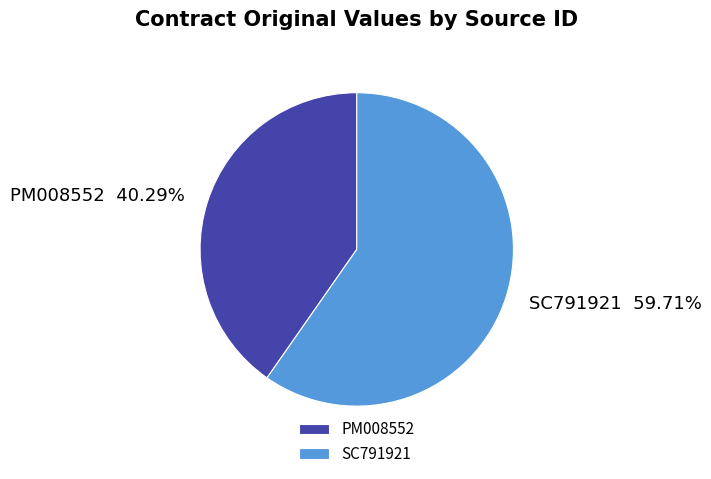

To the nearest percent, what is the difference between the PM008552 and SC791921 slice percentages?

19%